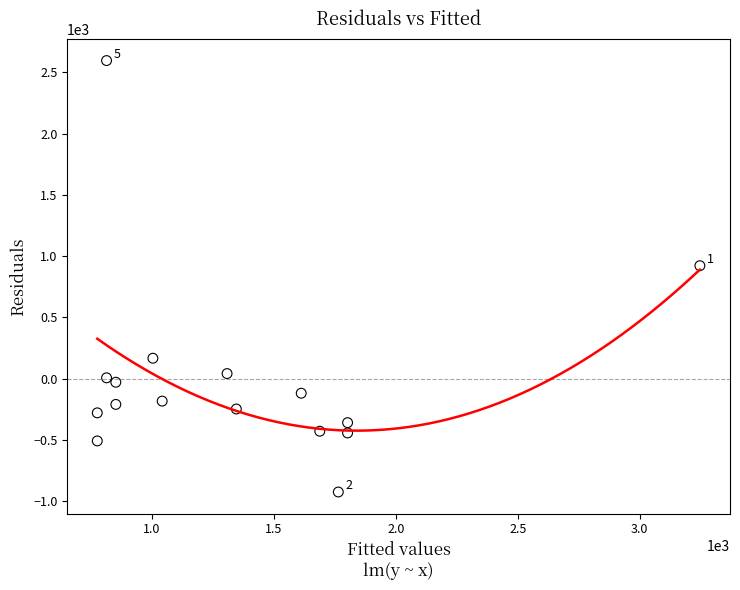

What is the range of Y values (max minus min)?

3520.8